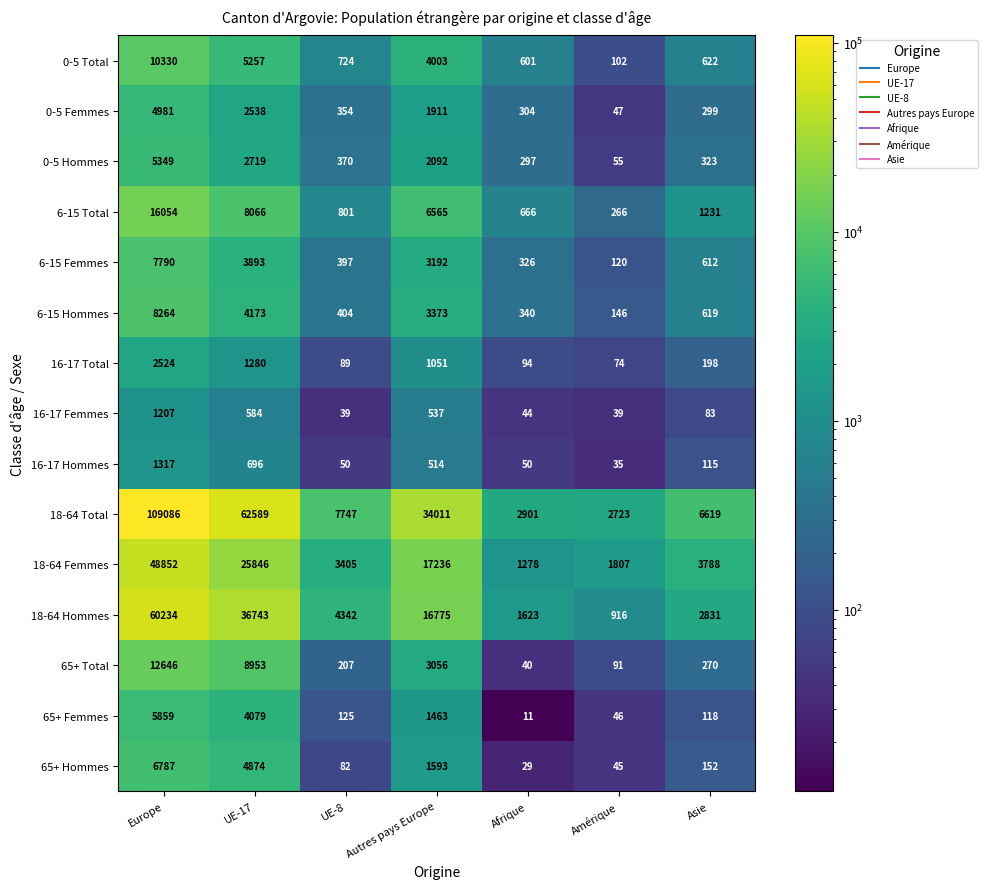

How many distinct data groups are displayed?

15